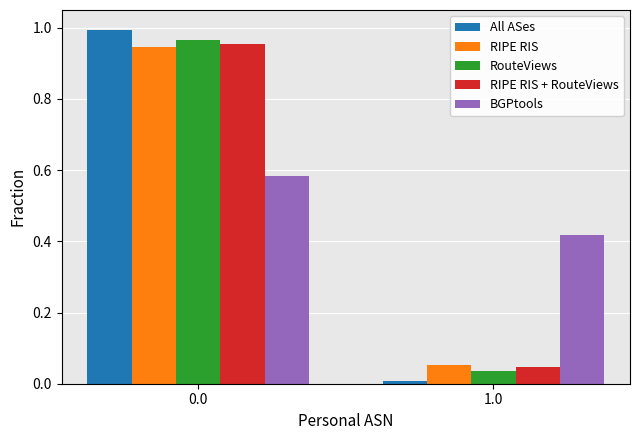

What position from the left is 0.0?

1